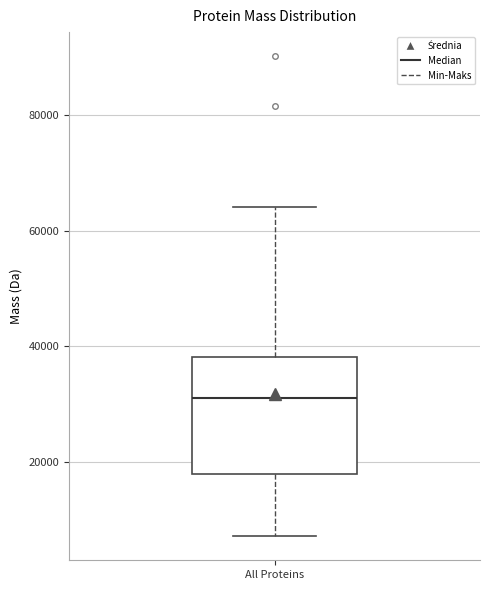

Transcribe this box plot: give where the median line is, the range the box spans, and where the two whiskers end, as read against the y-axis. The values are not printed on the chart, so give them approximately, as read against the axis.

median 32000, box 18000 to 38000, whiskers 8000 to 64000